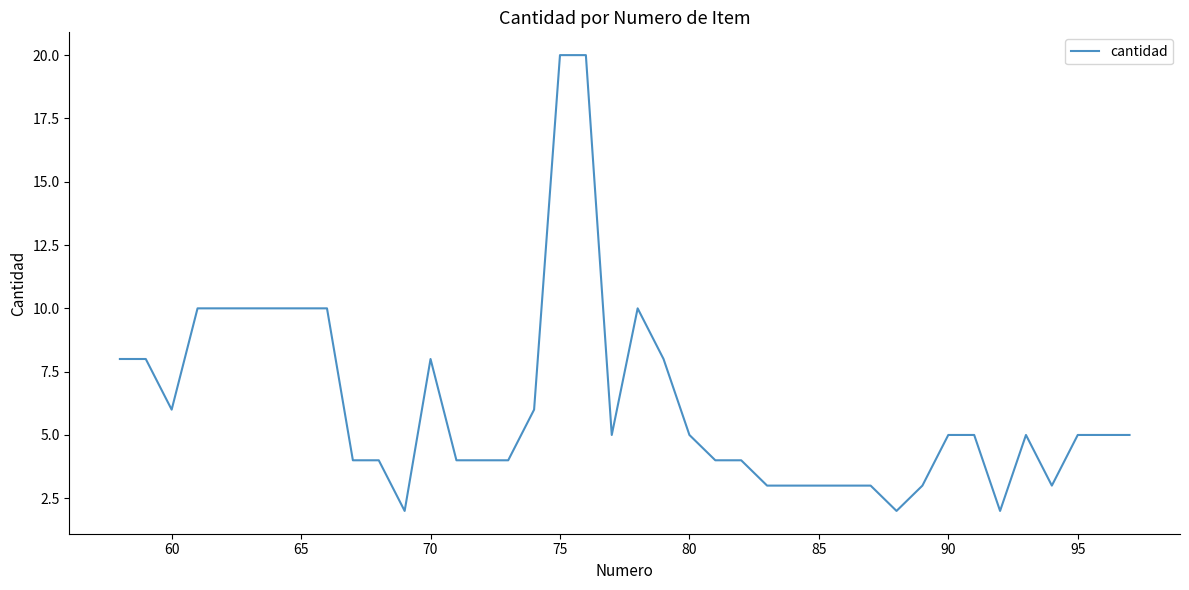

What is the maximum value shown in the chart?

20